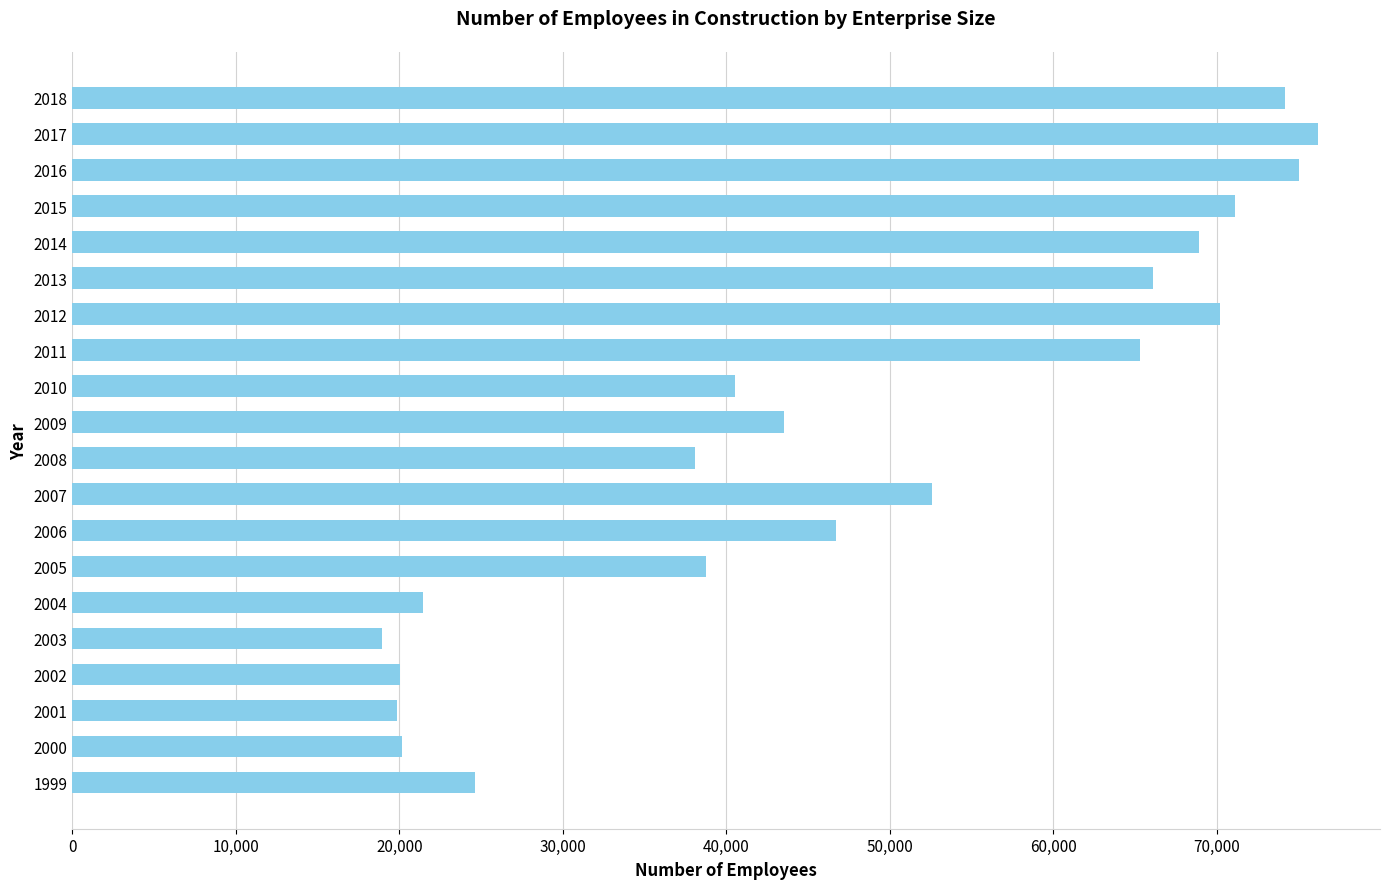

What is the sum of all values?

952476